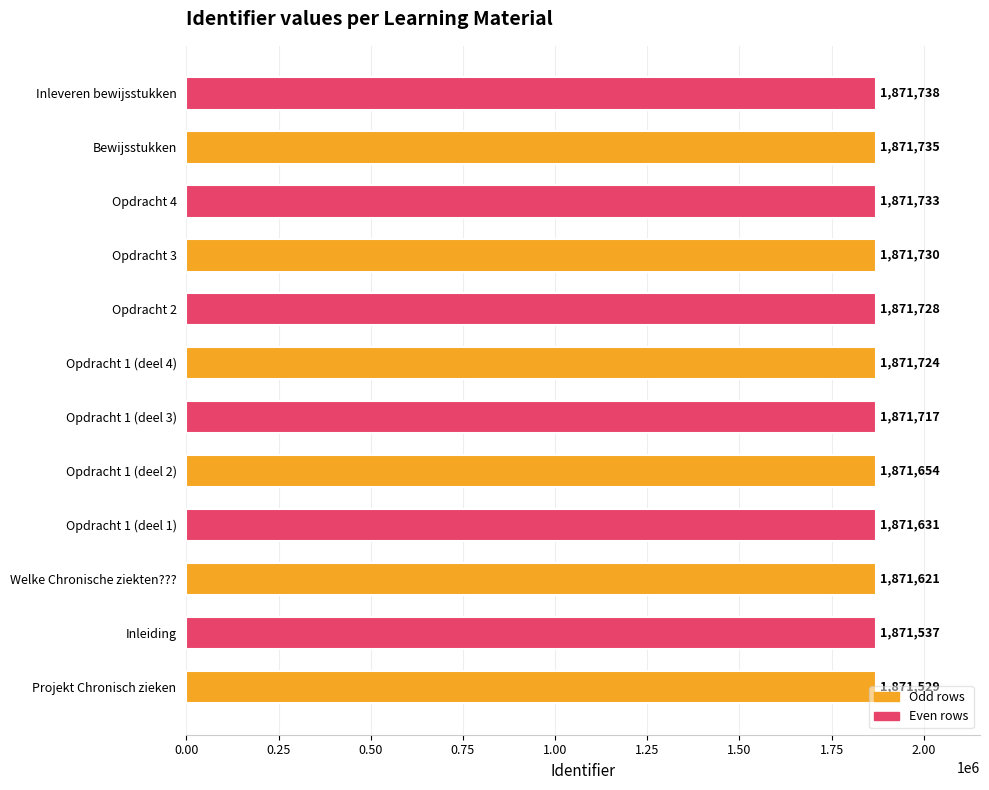

The value at Opdracht 3 is 1871730. True or false?

True